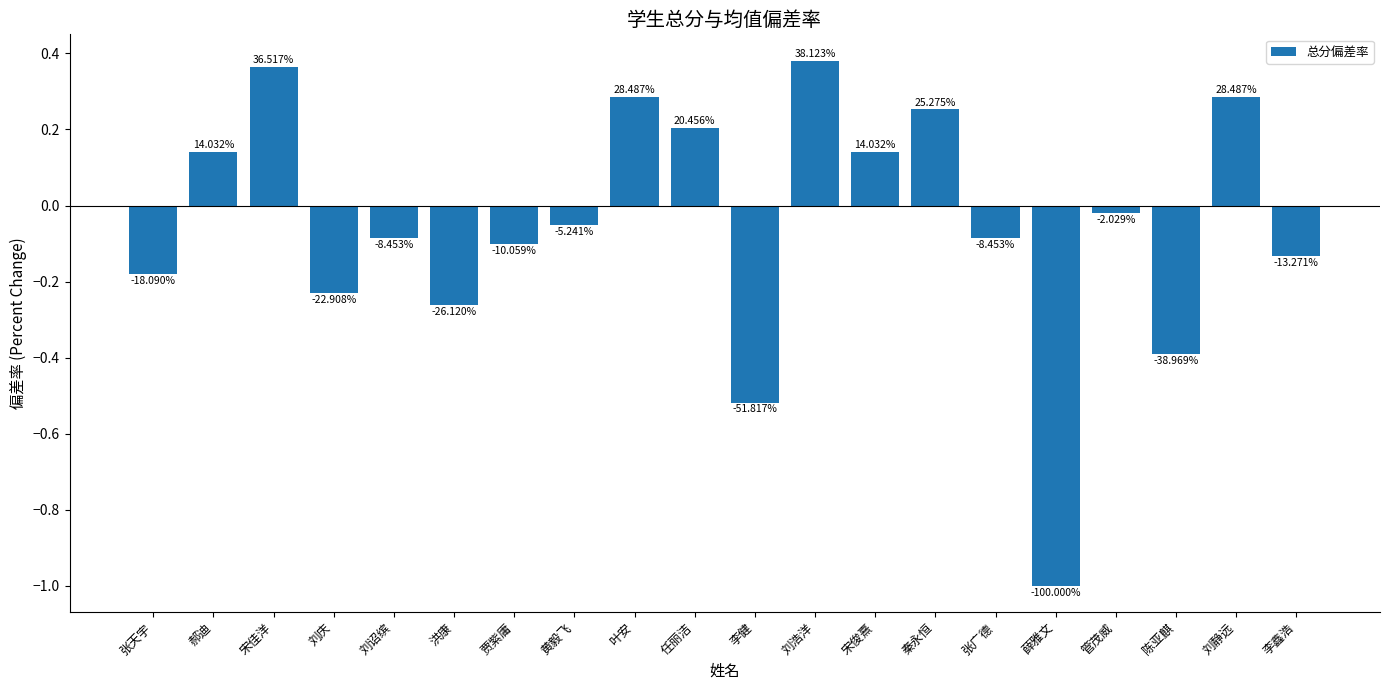

What is the label of the 9th bar from the left?

叶安